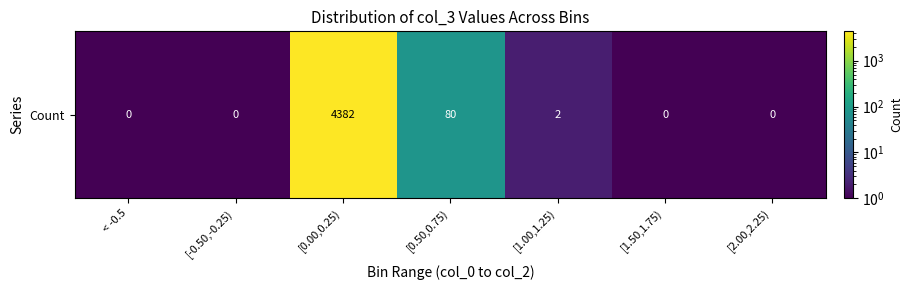

List the labels in order of value, smallest first.

< -0.5, [-0.50,-0.25), [1.50,1.75), [2.00,2.25), [1.00,1.25), [0.50,0.75), [0.00,0.25)